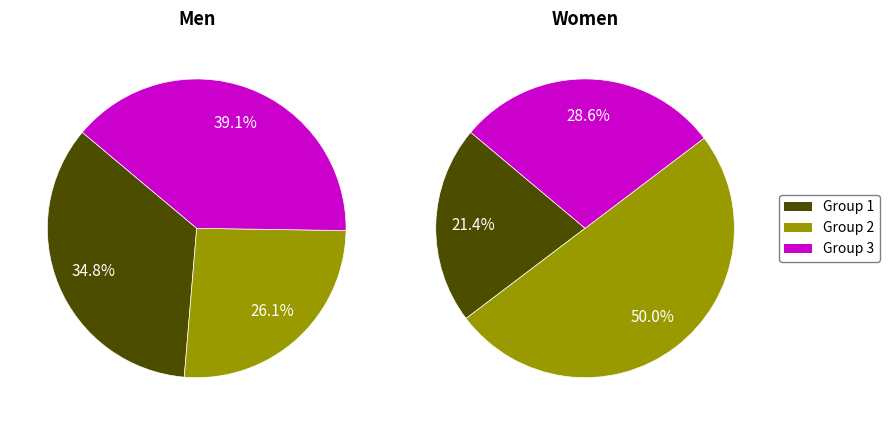

Do 7 and 8 together represent more than half of the pie?

No